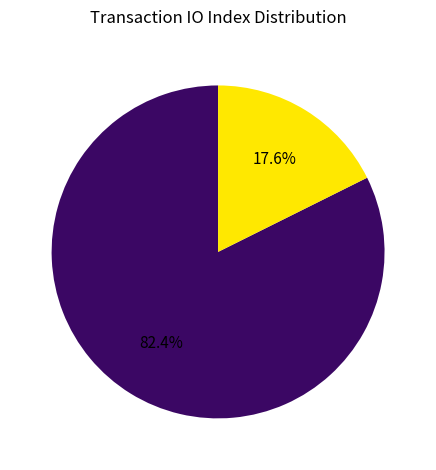

Which category has the smallest portion of the pie?

Vote (3)